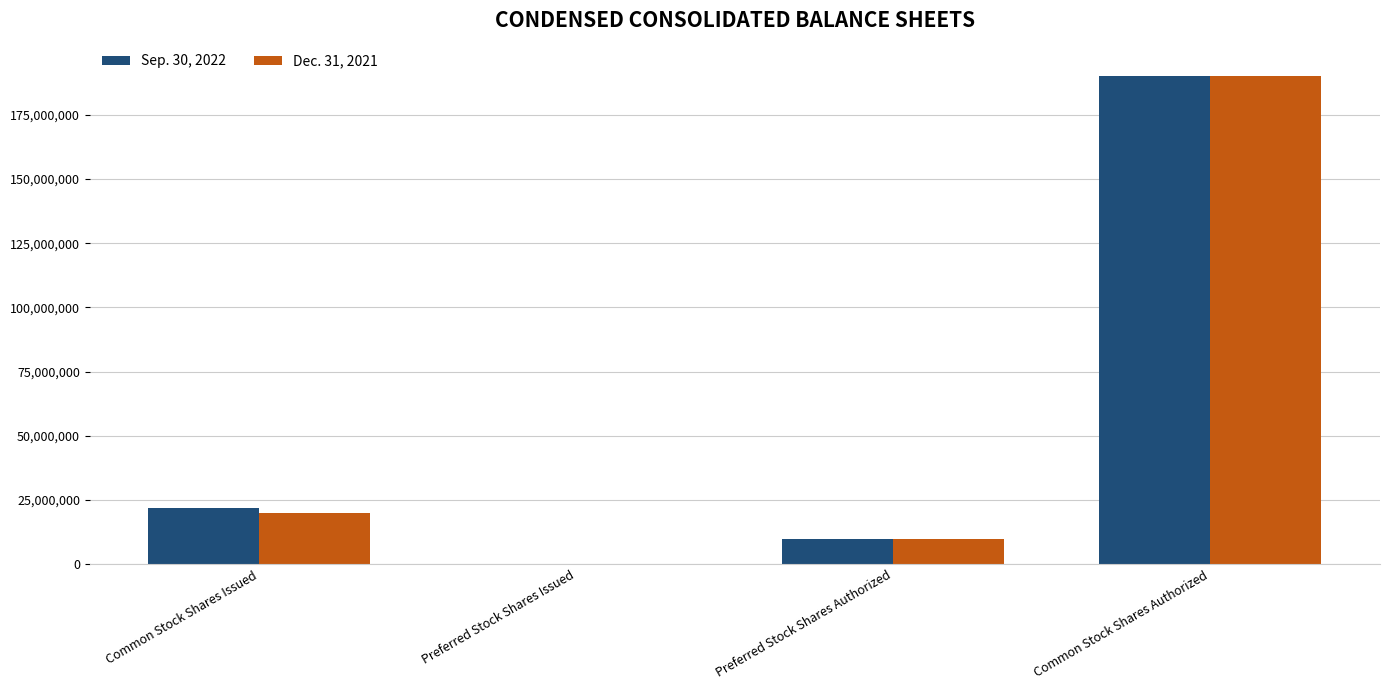

At which category is the sum across all series the highest?

Common Stock Shares Authorized